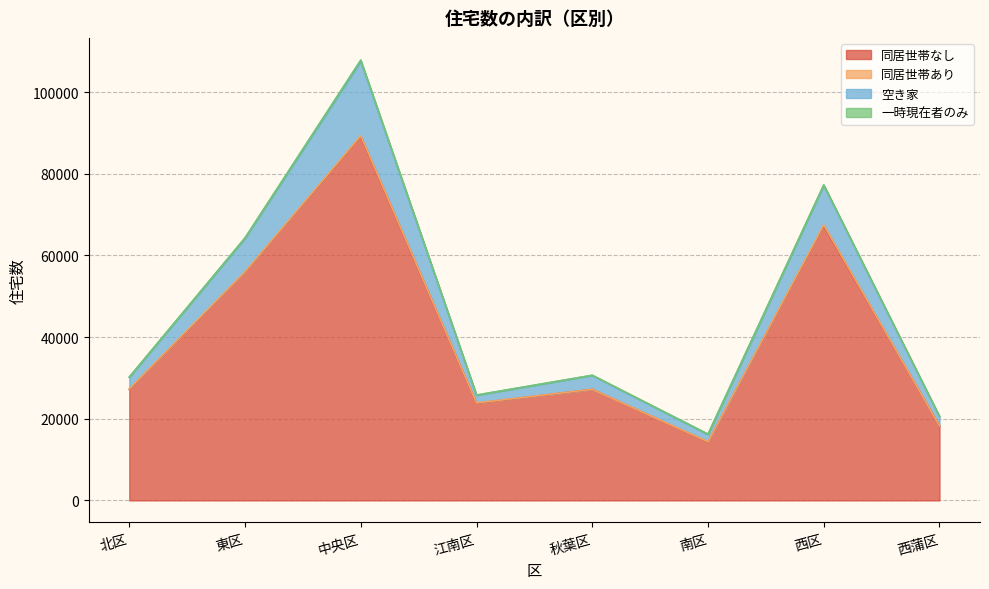

True or false: 同居世帯なし has a value of 18250 at 西蒲区.

True